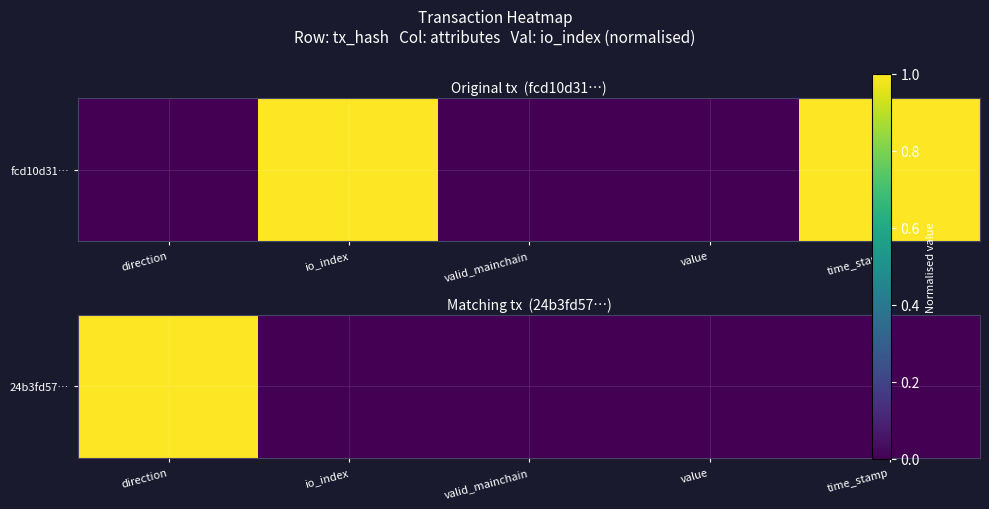

Which label corresponds to the largest value in the chart?

direction